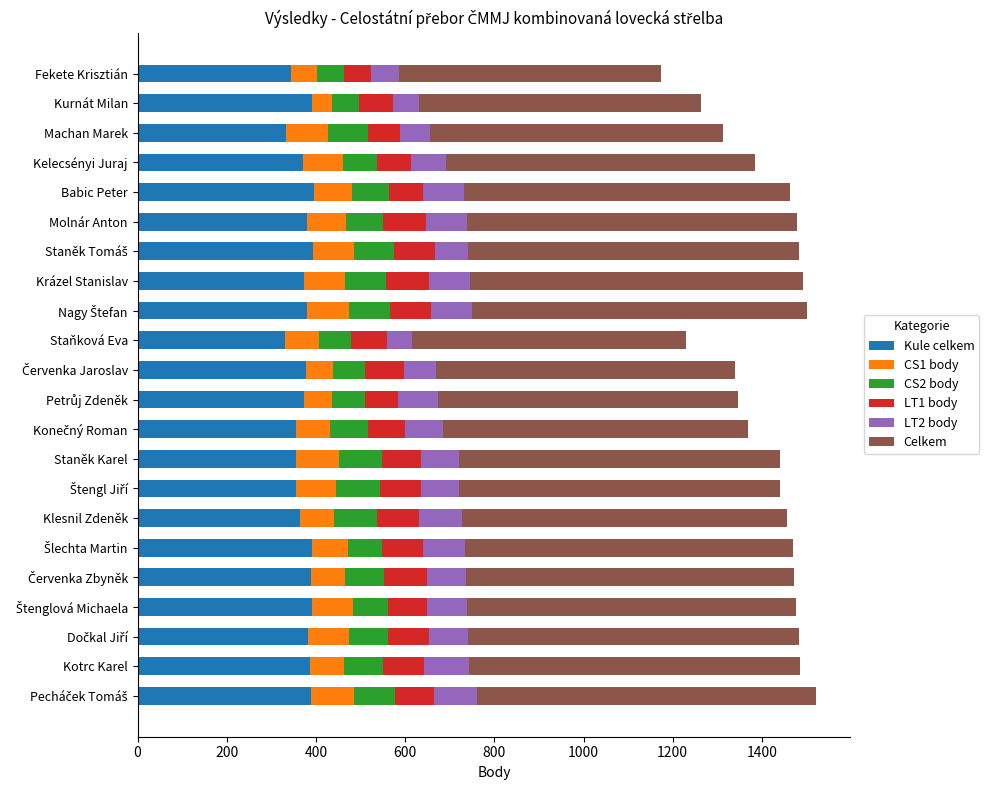

What is the total value across all series at Kelecsényi Juraj?

1384